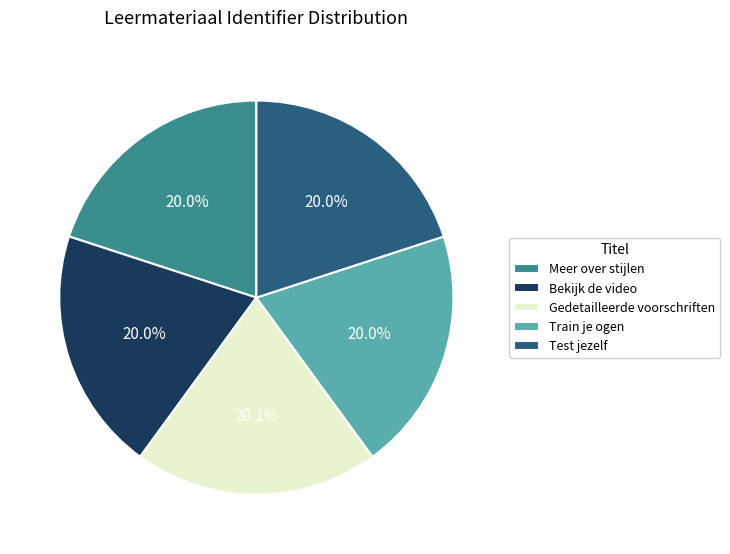

Is there a majority slice in this chart?

No